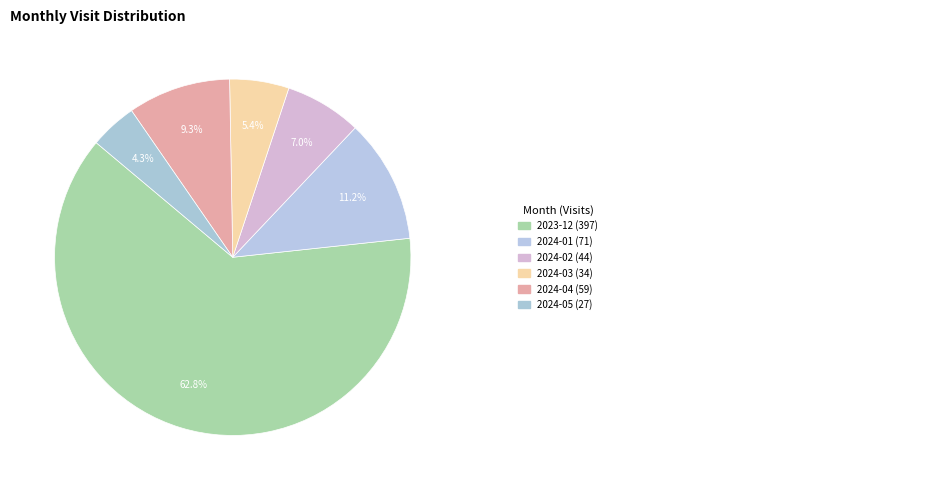

Count the number of slices in the pie.

6